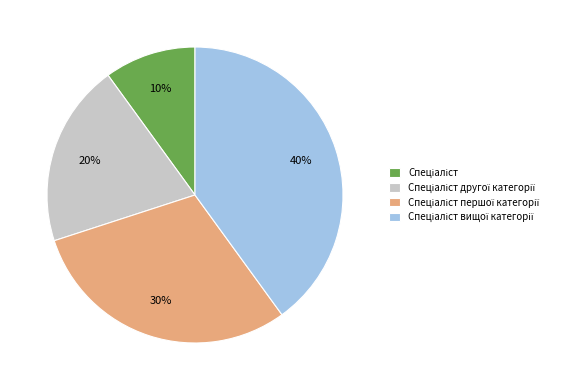

To the nearest percent, what is the difference between the largest and smallest slice percentages?

30%